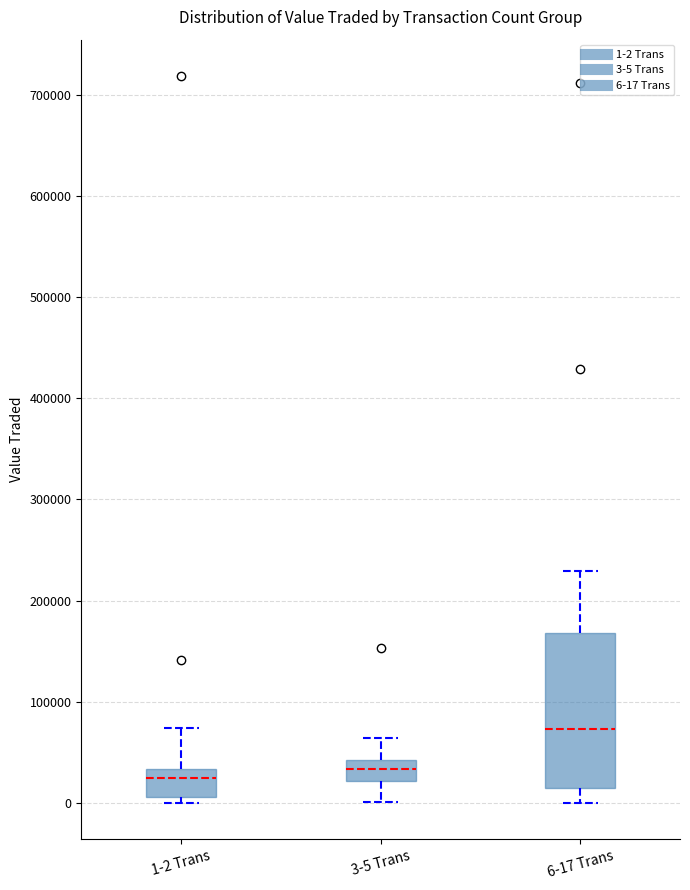

Comparing the boxes themselves (not the whiskers), which one is the tallest?

6-17 Trans